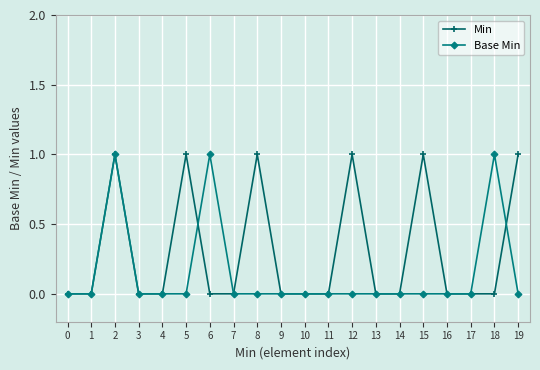

True or false: Base Min and Min cross at least once.

True